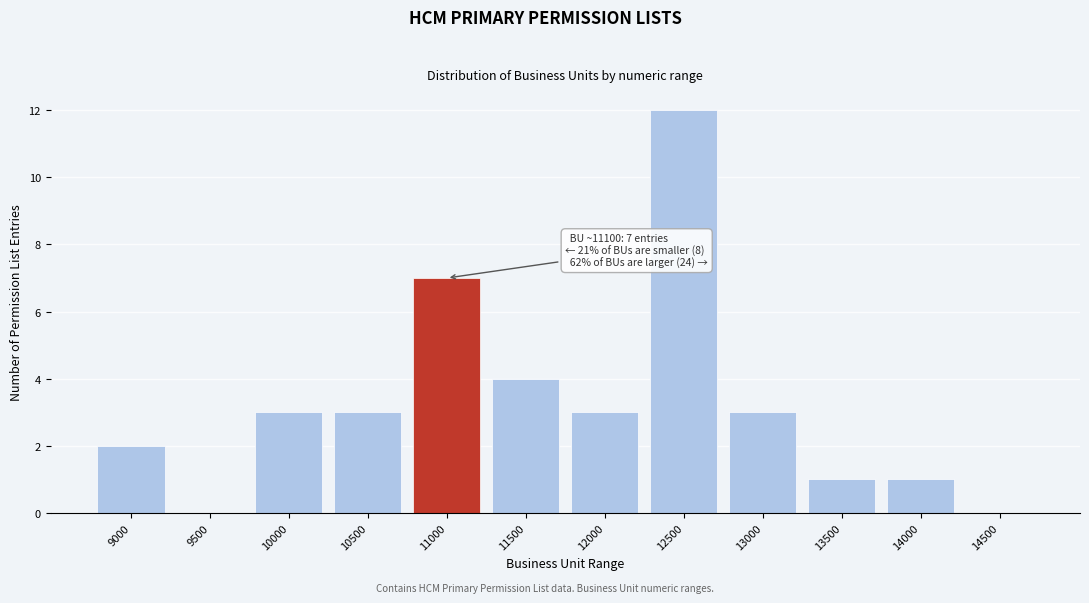

Reading left to right, transcribe all the data shown in this chart.

9000=2	9500=0	10000=3	10500=3	11000=7	11500=4	12000=3	12500=12	13000=3	13500=1	14000=1	14500=0